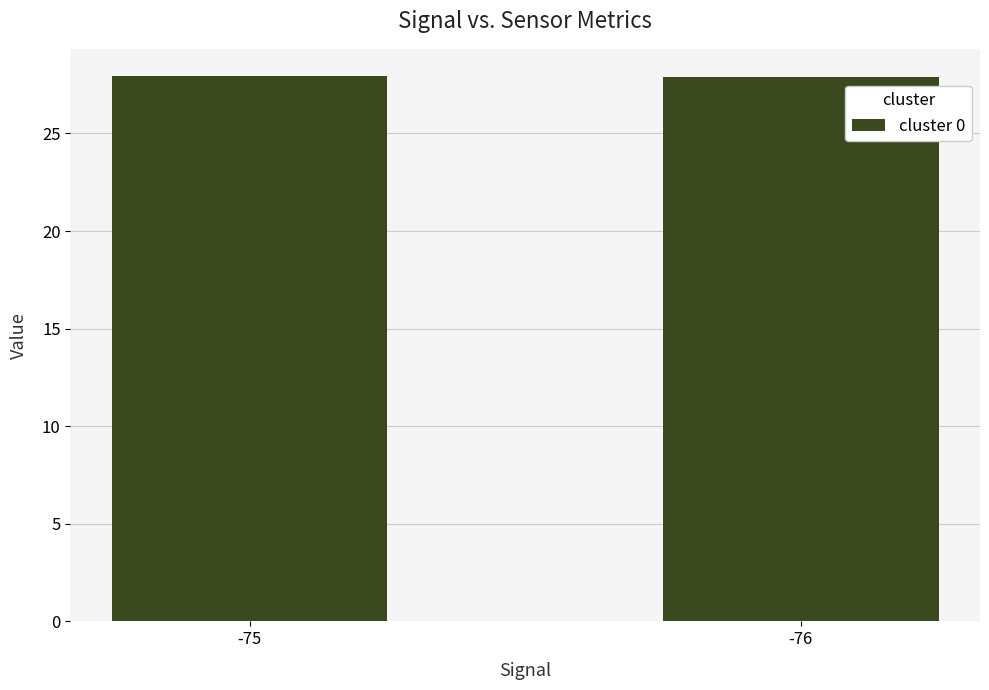

Reading right to left, transcribe all the data shown in this chart.

27.9	27.9